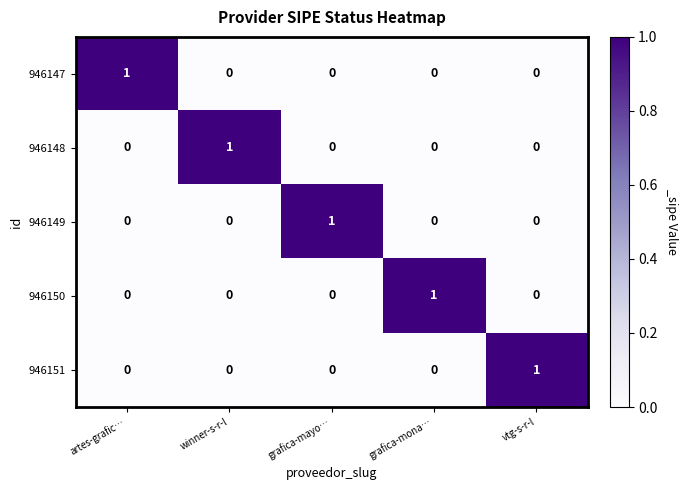

What is the total value across all series at grafica-mayo…?

1